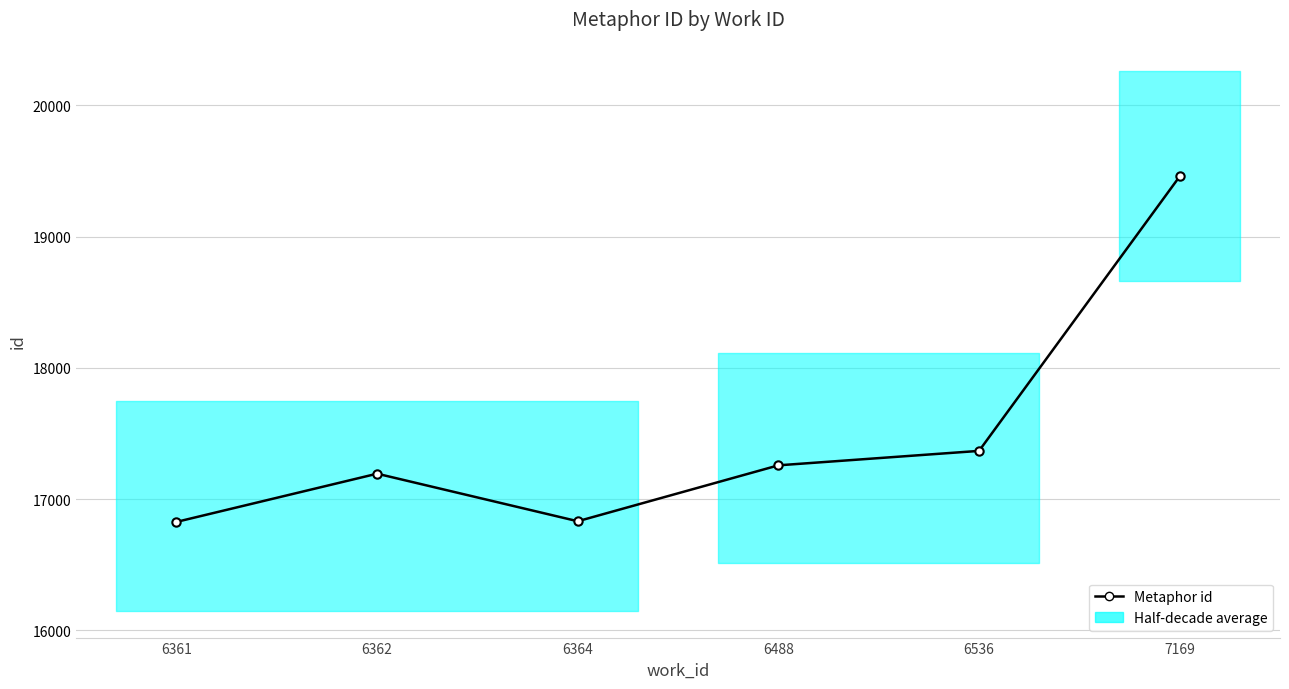

What is the difference between the maximum and second lowest values?

2627.0